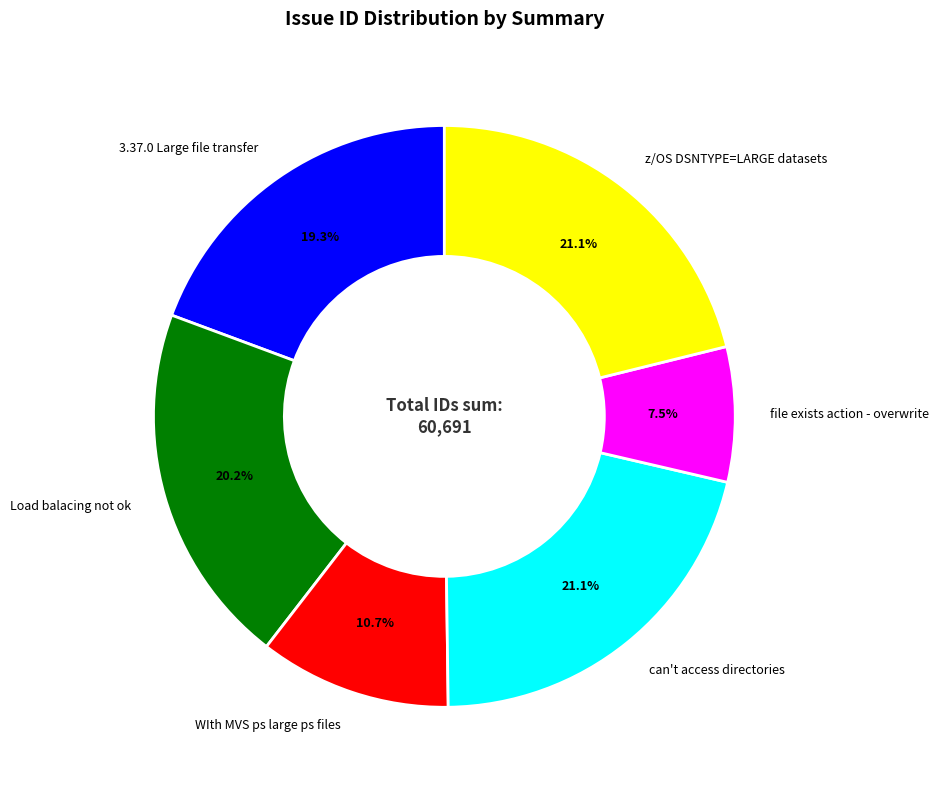

Which slice is the smallest?

file exists action - overwrite